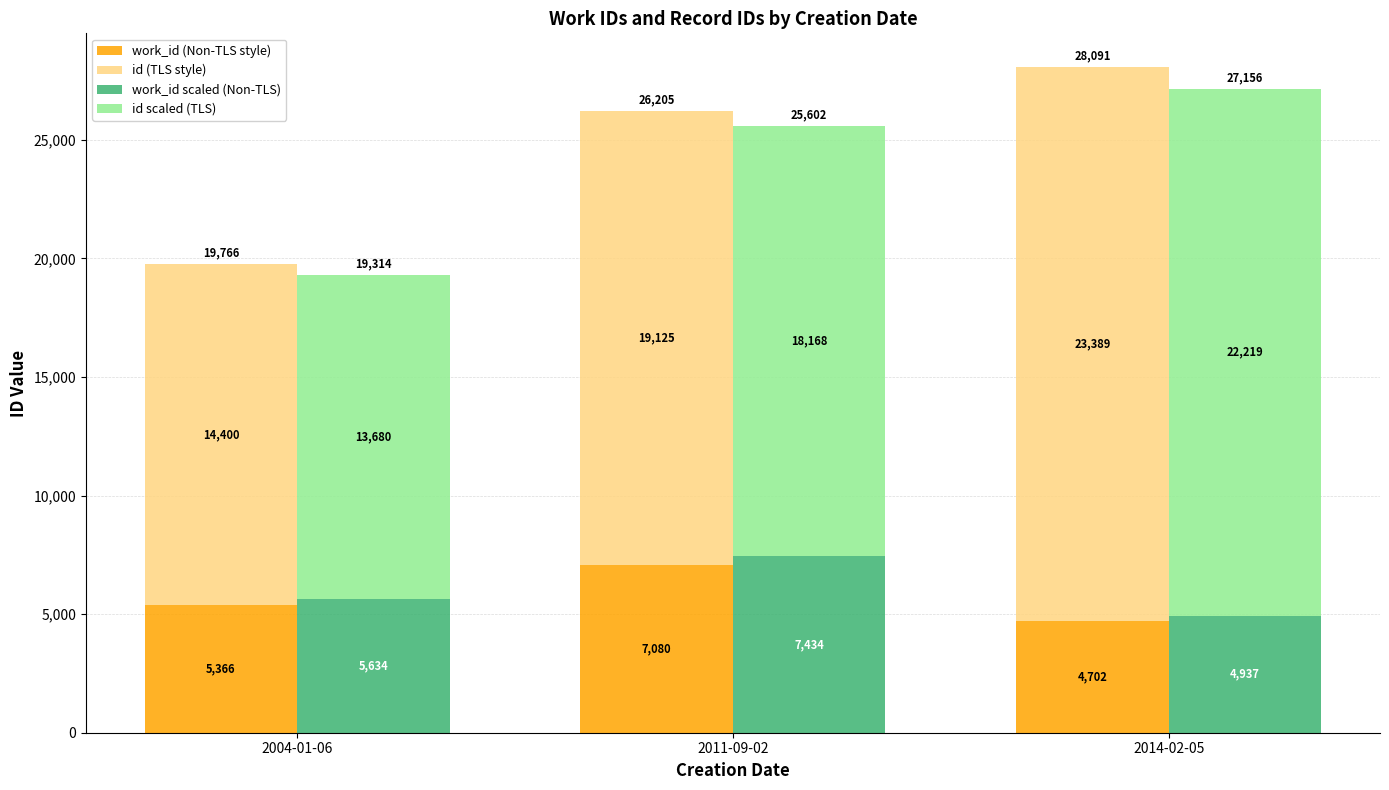

What is the maximum value shown in the chart?

23389.0